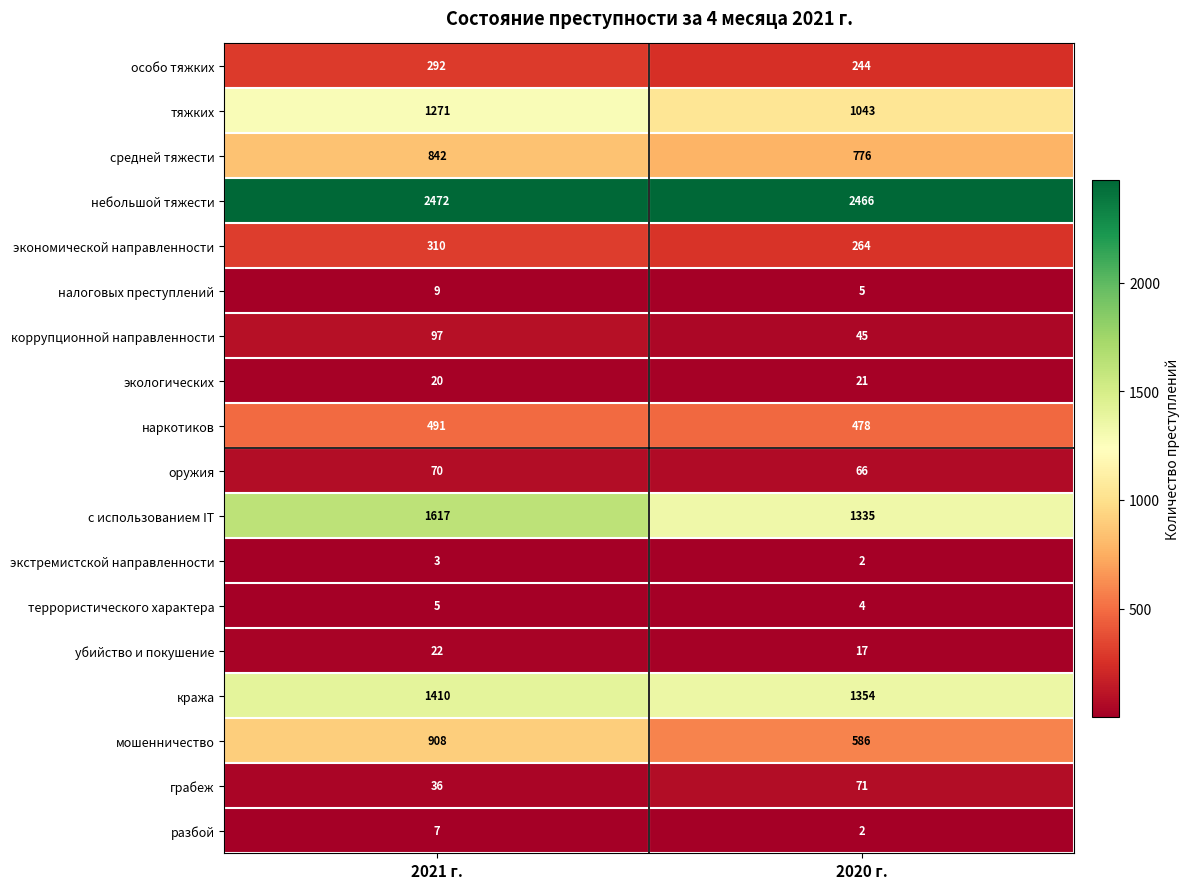

What is the sum of the экстремистской направленности values at 2021 г. and 2020 г.?

5